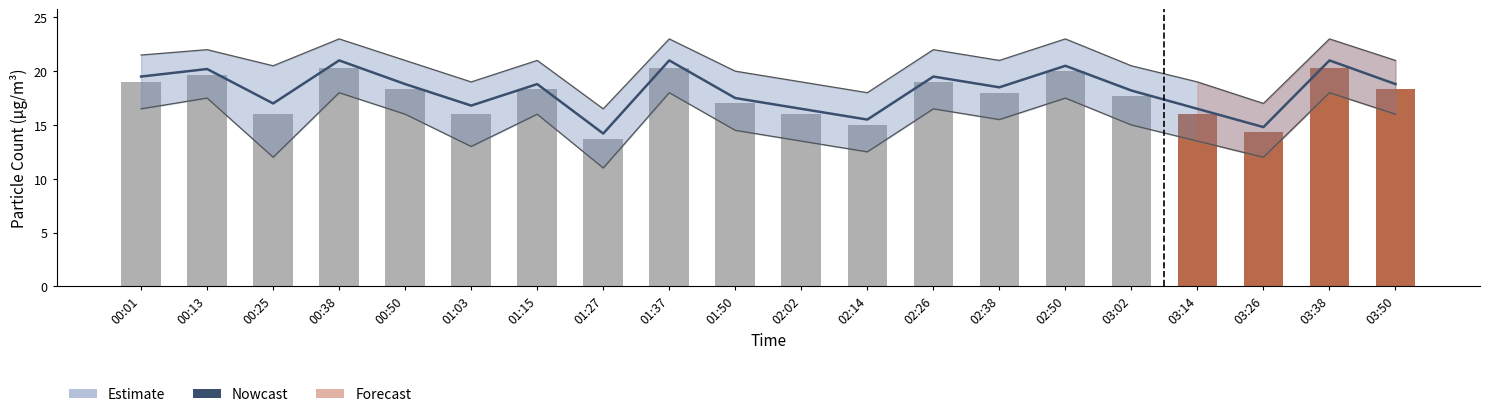

Reading left to right, transcribe all the data shown in this chart.

Nowcast: 00:01=19.5	00:13=20.2	00:25=17.0	00:38=21.0	00:50=18.8	01:03=16.8	01:15=18.8	01:27=14.2	01:37=21.0	01:50=17.5	02:02=16.5	02:14=15.5	02:26=19.5	02:38=18.5	02:50=20.5	03:02=18.2	03:14=16.5	03:26=14.8	03:38=21.0	03:50=18.8
PMS_P1: 00:01=19.0	00:13=19.7	00:25=16.0	00:38=20.3	00:50=18.3	01:03=16.0	01:15=18.3	01:27=13.7	01:37=20.3	01:50=17.0	02:02=16.0	02:14=15.0	02:26=19.0	02:38=18.0	02:50=20.0	03:02=17.7	03:14=16.0	03:26=14.3	03:38=20.3	03:50=18.3